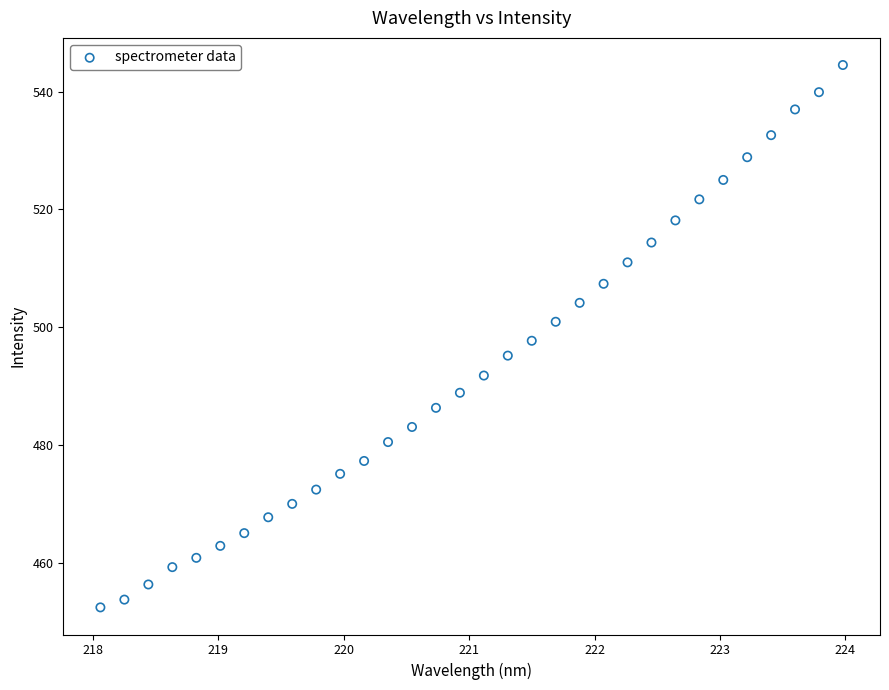

What is the range of Y values (max minus min)?

92.1